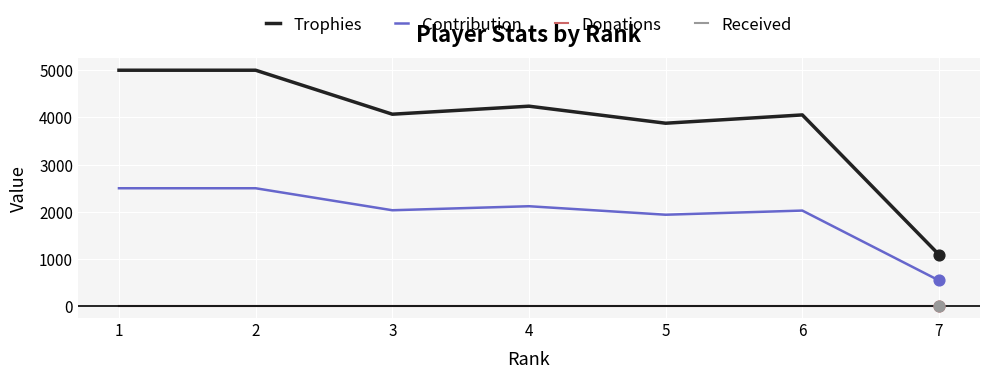

Does the chart have visible grid lines?

Yes